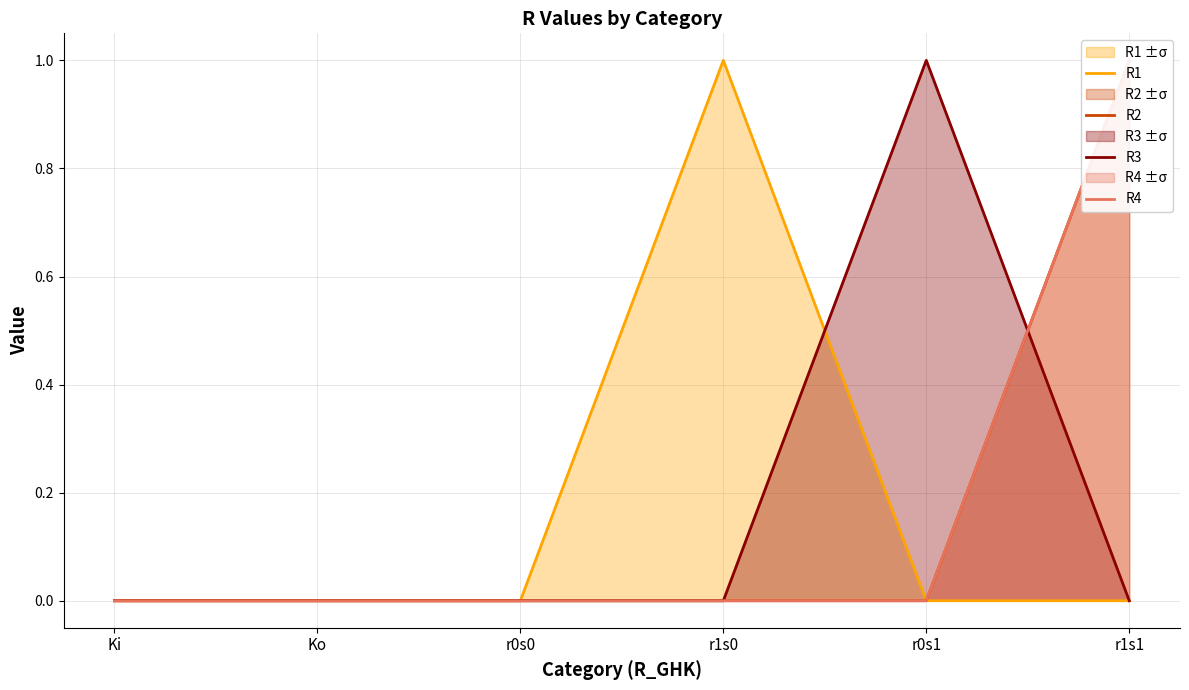

Which has a higher value, r1s1 or r0s0?

r1s1